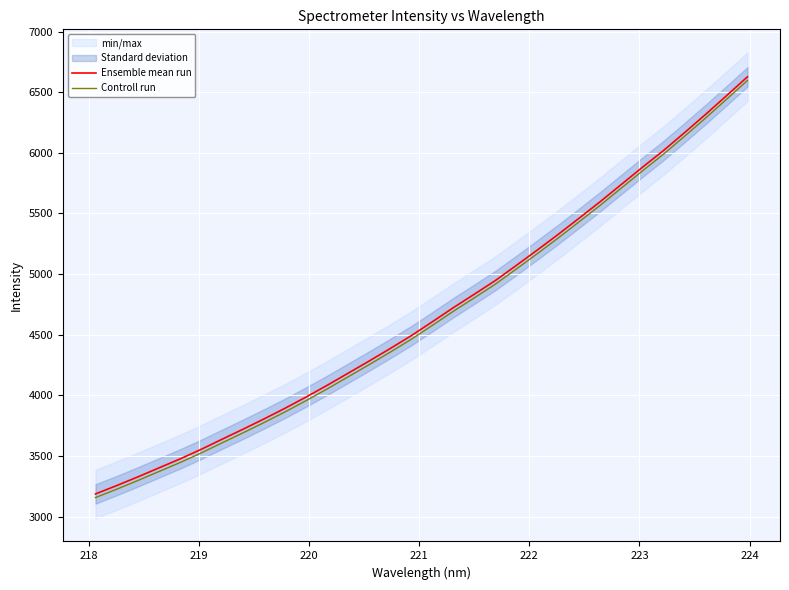

List the series in order of their overall mean, highest first.

Ensemble mean run, Controll run